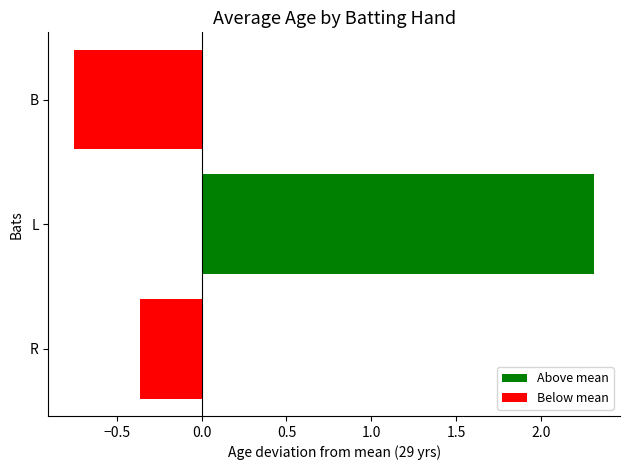

What is the change in value from L to B?

-3.1